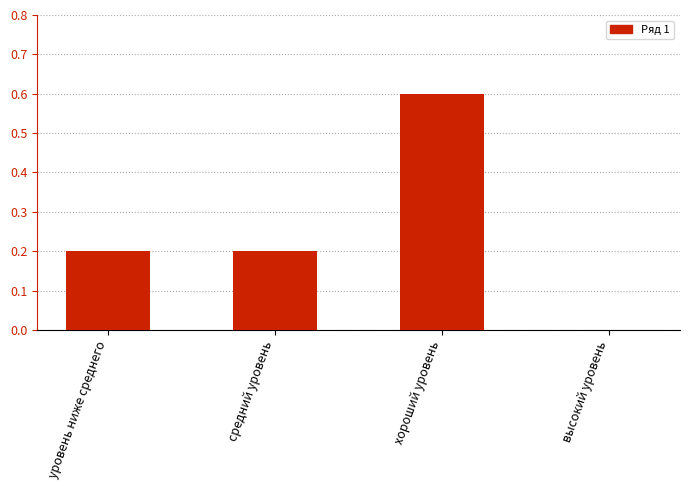

Is it true that the value at уровень ниже среднего is 0.1?

False